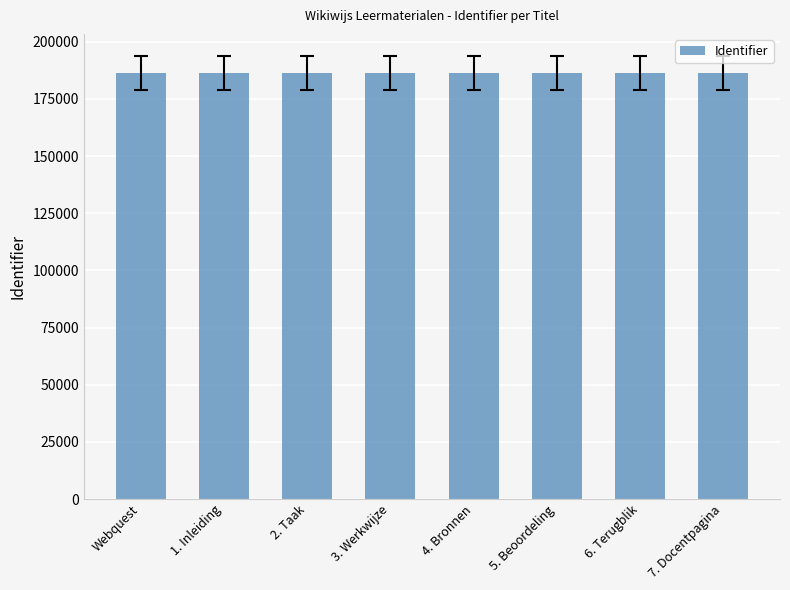

What is the average value?

186282